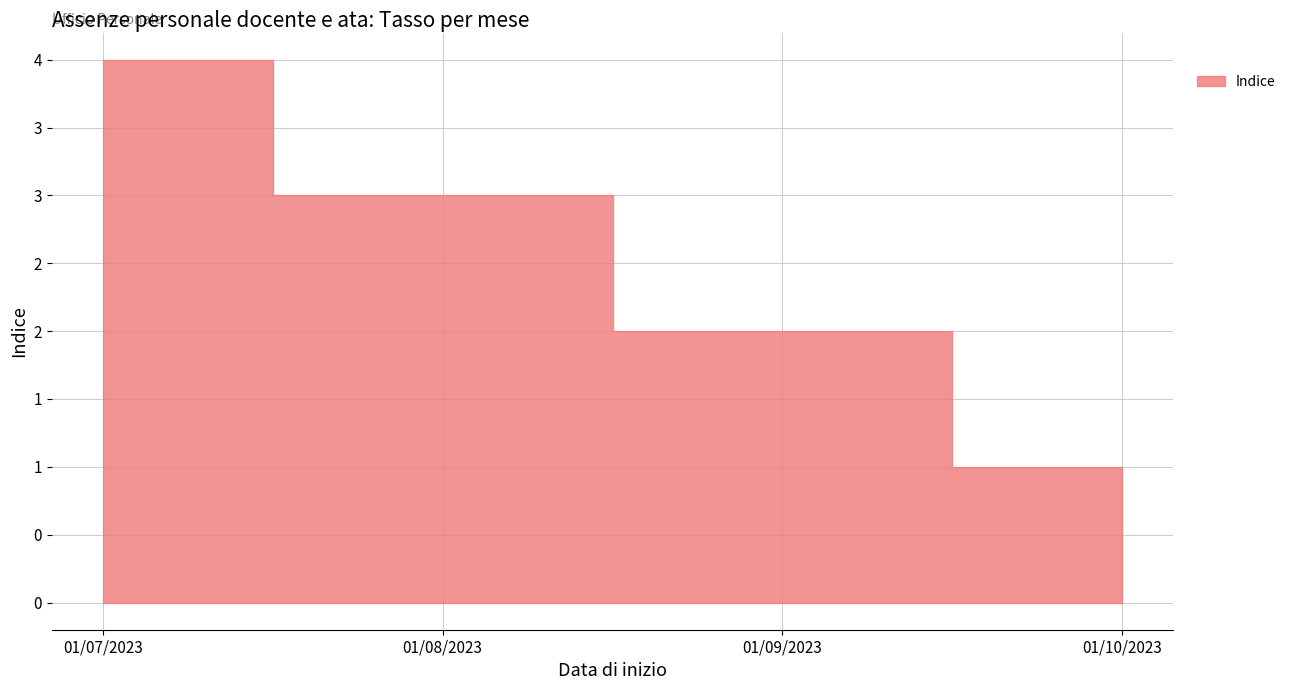

Rank the categories by value from highest to lowest.

01/07/2023, 01/08/2023, 01/09/2023, 01/10/2023